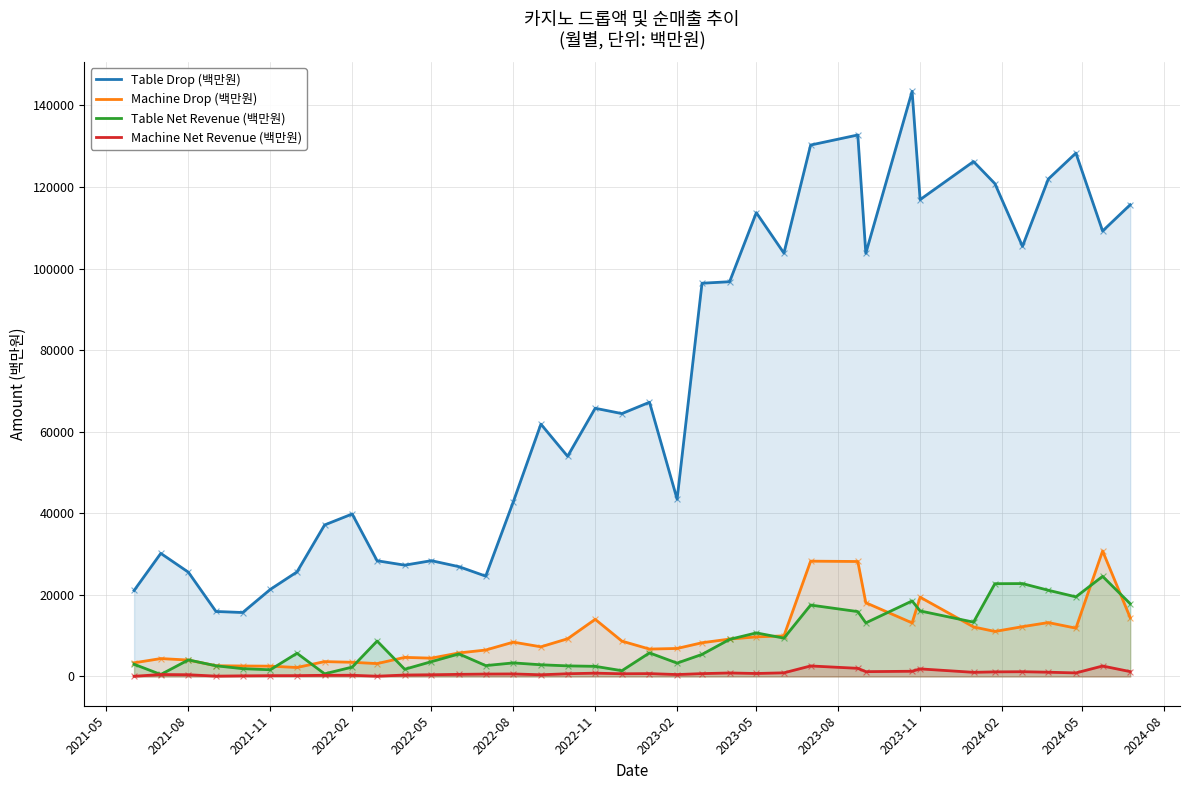

What are all the series names shown in the legend?

Table Drop (백만원), Machine Drop (백만원), Table Net Revenue (백만원), Machine Net Revenue (백만원)